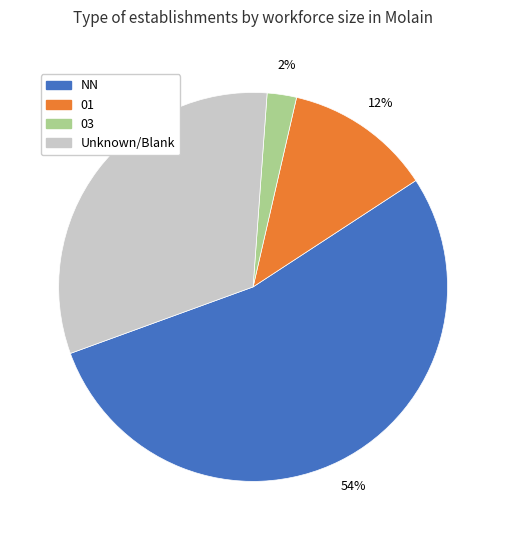

How many slices are in this pie chart?

4